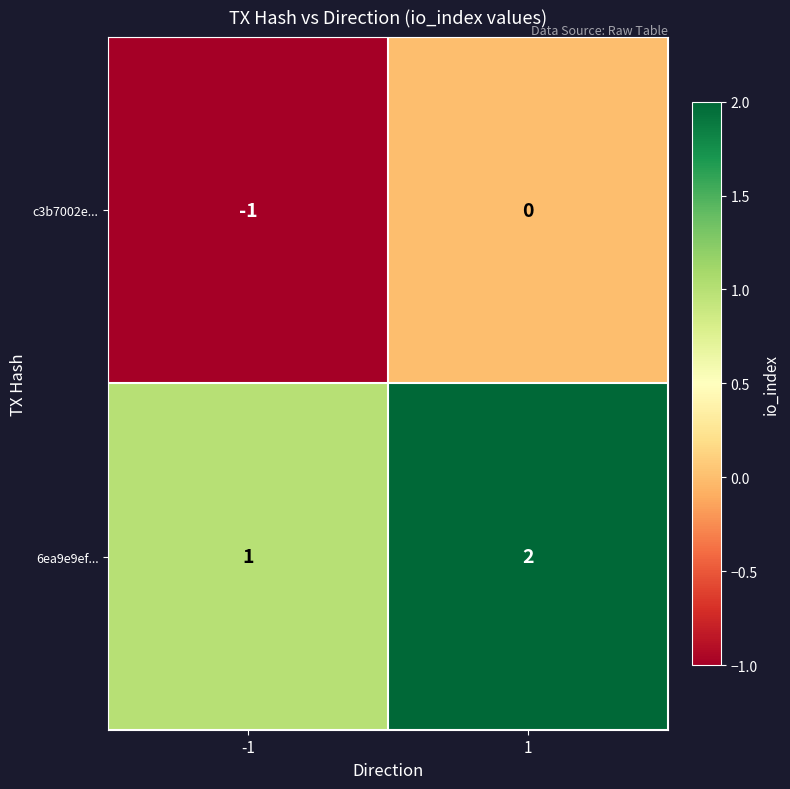

True or false: 6ea9e9ef... has a value of 1 at -1.

True